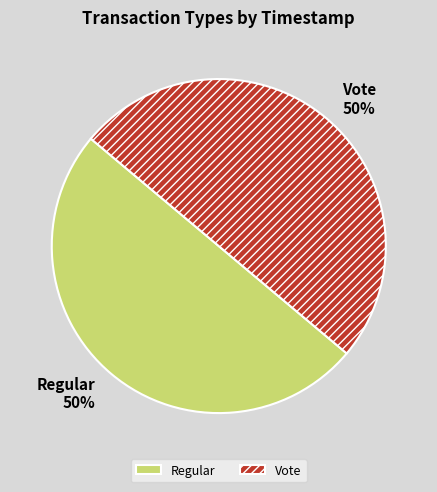

Is it true that Vote is 50% of the pie?

True